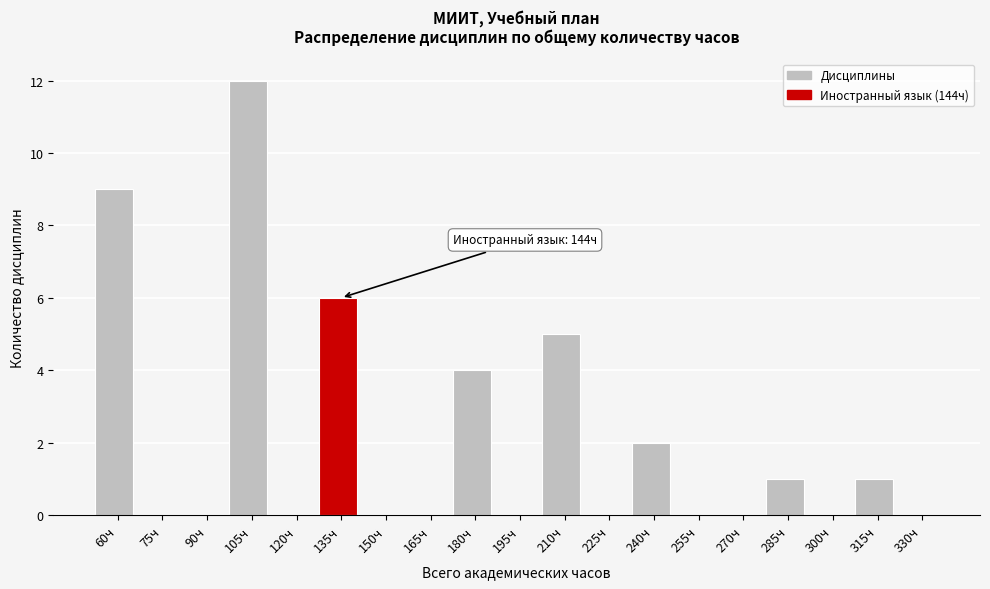

Reading left to right, list all the values displayed in this chart.

60ч=9	75ч=0	90ч=0	105ч=12	120ч=0	135ч=6	150ч=0	165ч=0	180ч=4	195ч=0	210ч=5	225ч=0	240ч=2	255ч=0	270ч=0	285ч=1	300ч=0	315ч=1	330ч=0